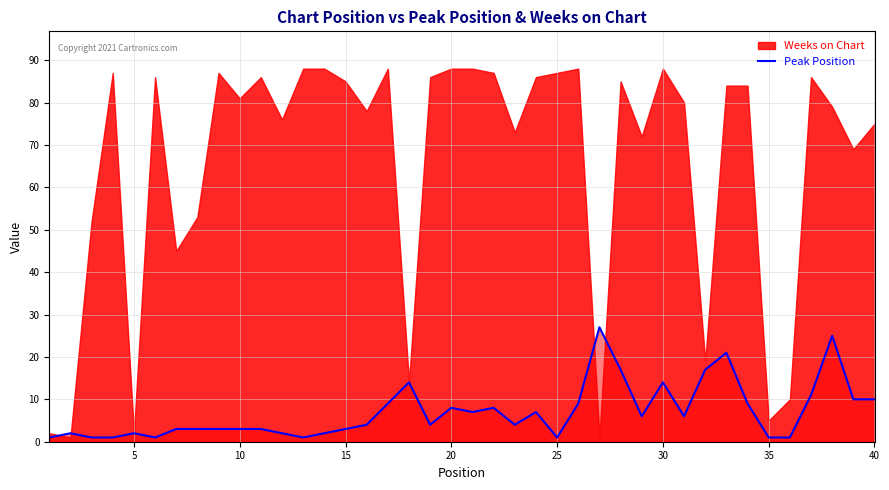

True or false: Peak Position has a value of 8 at 20.

True